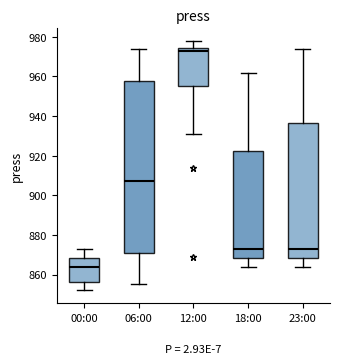

Which box is the tallest, from its lower edge to its upper edge?

06:00